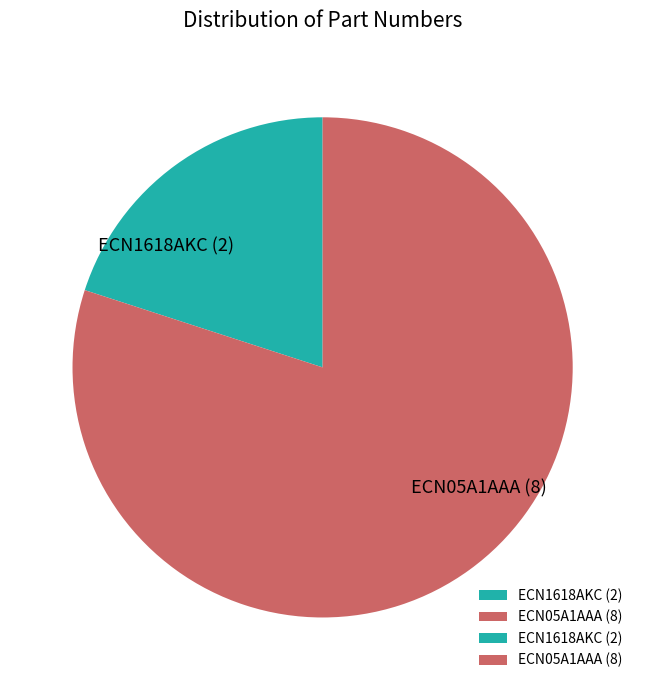

Is the sum of ECN1618AKC (2) and ECN05A1AAA (8) greater than half?

Yes